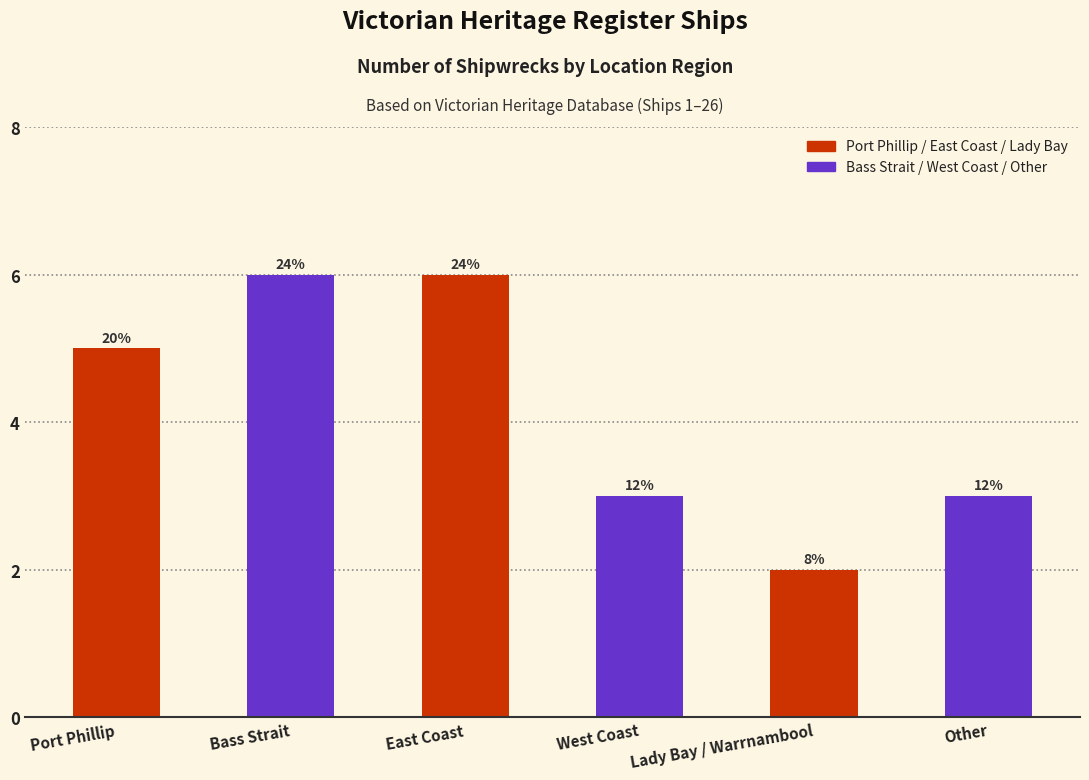

Reading left to right, what are all the values shown in this chart?

5	6	6	3	2	3